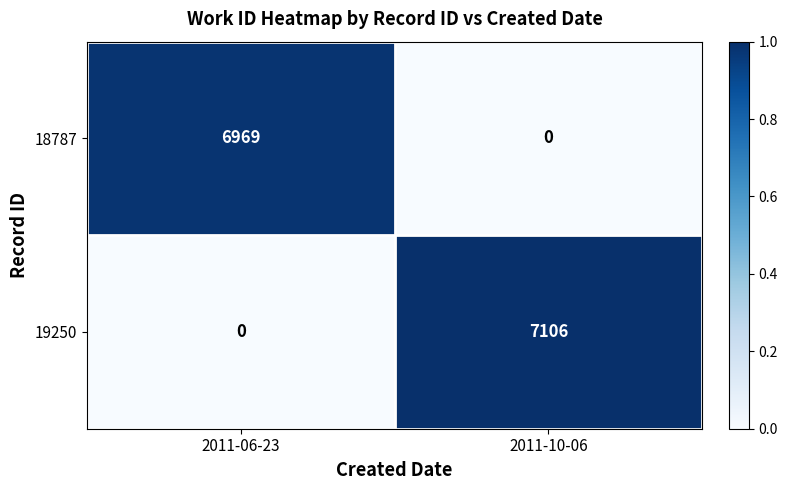

How many data points in 18787 are less than 6969?

1